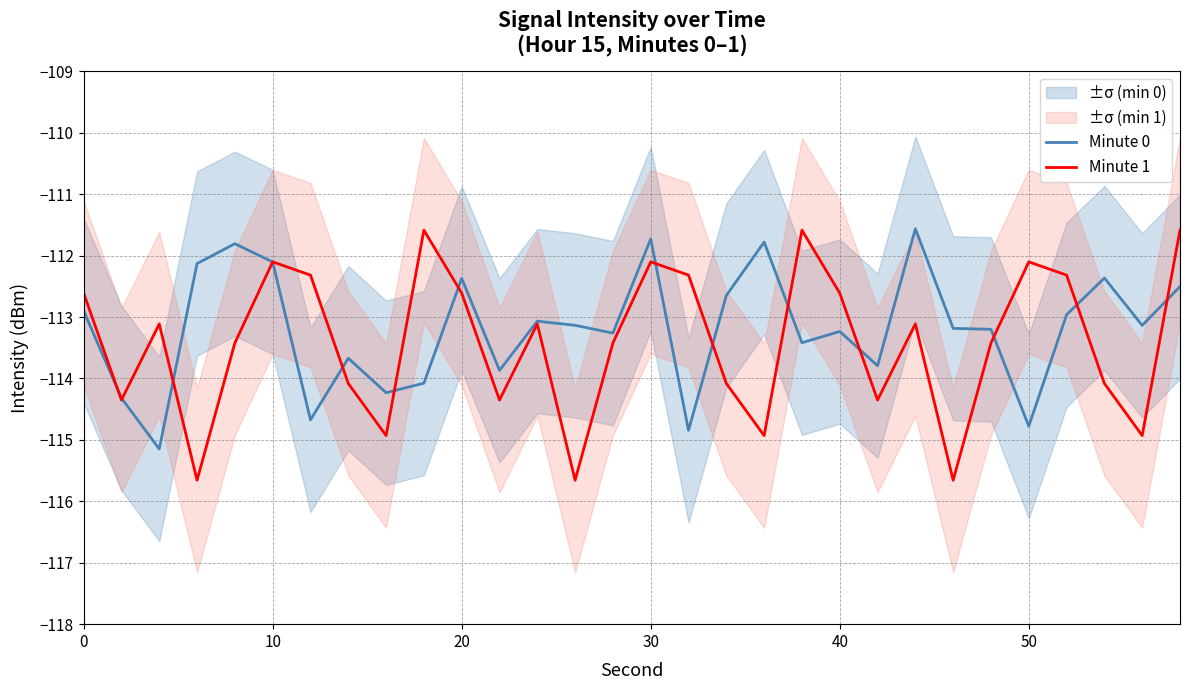

After their last crossing, which series has the higher values: Minute 1 or Minute 0?

Minute 1